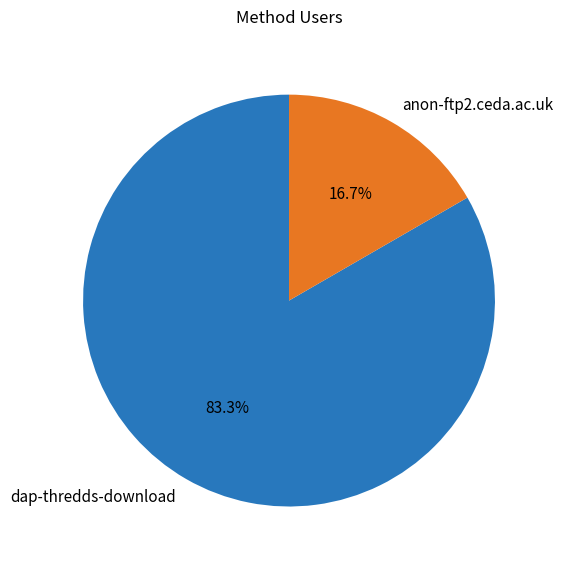

Rank the categories by value from highest to lowest.

dap-thredds-download, anon-ftp2.ceda.ac.uk